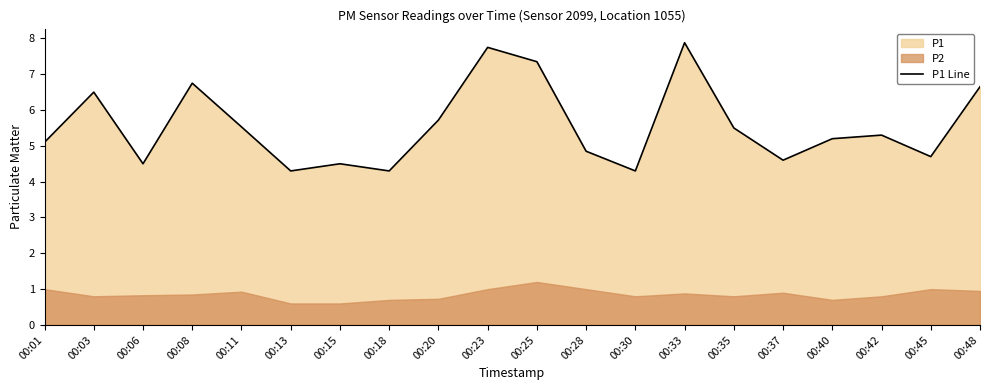

Approximately how many times larger is the value at 00:25 compared to 00:23?

0.9